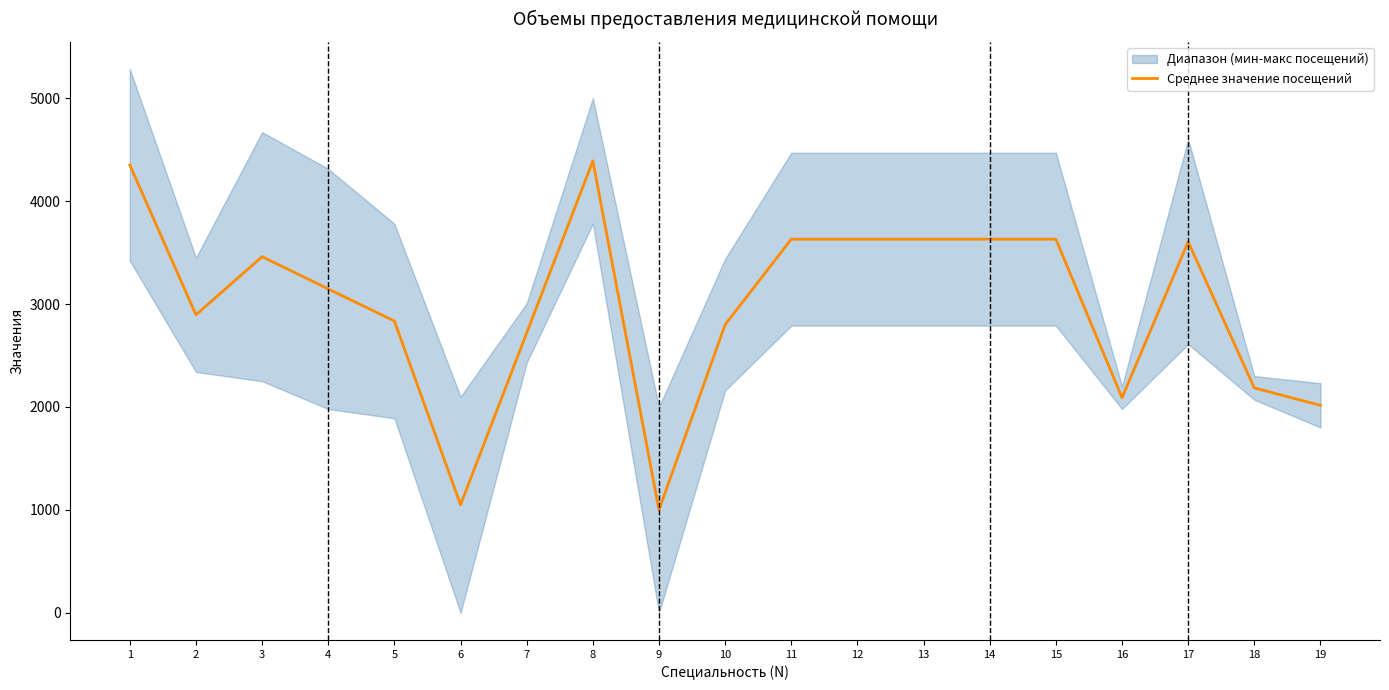

Reading left to right, list all the values displayed in this chart.

1=4351.0	2=2895.0	3=3460.0	4=3146.5	5=2834.5	6=1050.0	7=2719.0	8=4390.0	9=1000.0	10=2799.5	11=3630.0	12=3630.0	13=3630.0	14=3630.0	15=3630.0	16=2090.0	17=3605.0	18=2185.0	19=2015.5